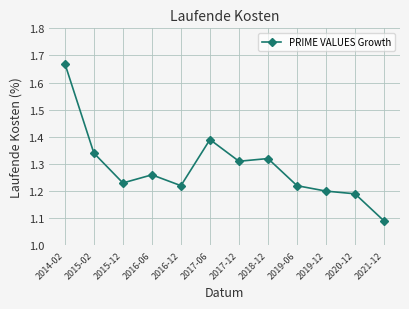

Which has a higher value, 2021-12 or 2018-12?

2018-12